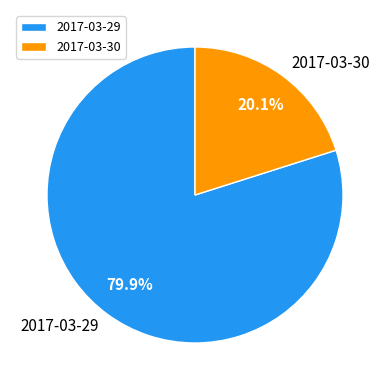

Count the number of slices in the pie.

2